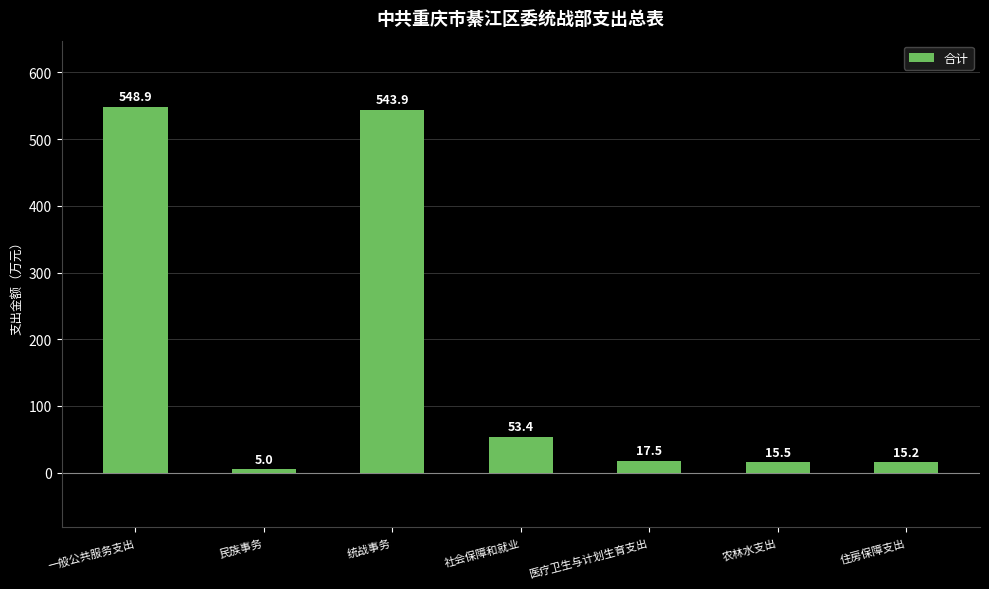

Between 住房保障支出 and 医疗卫生与计划生育支出, which is larger?

医疗卫生与计划生育支出